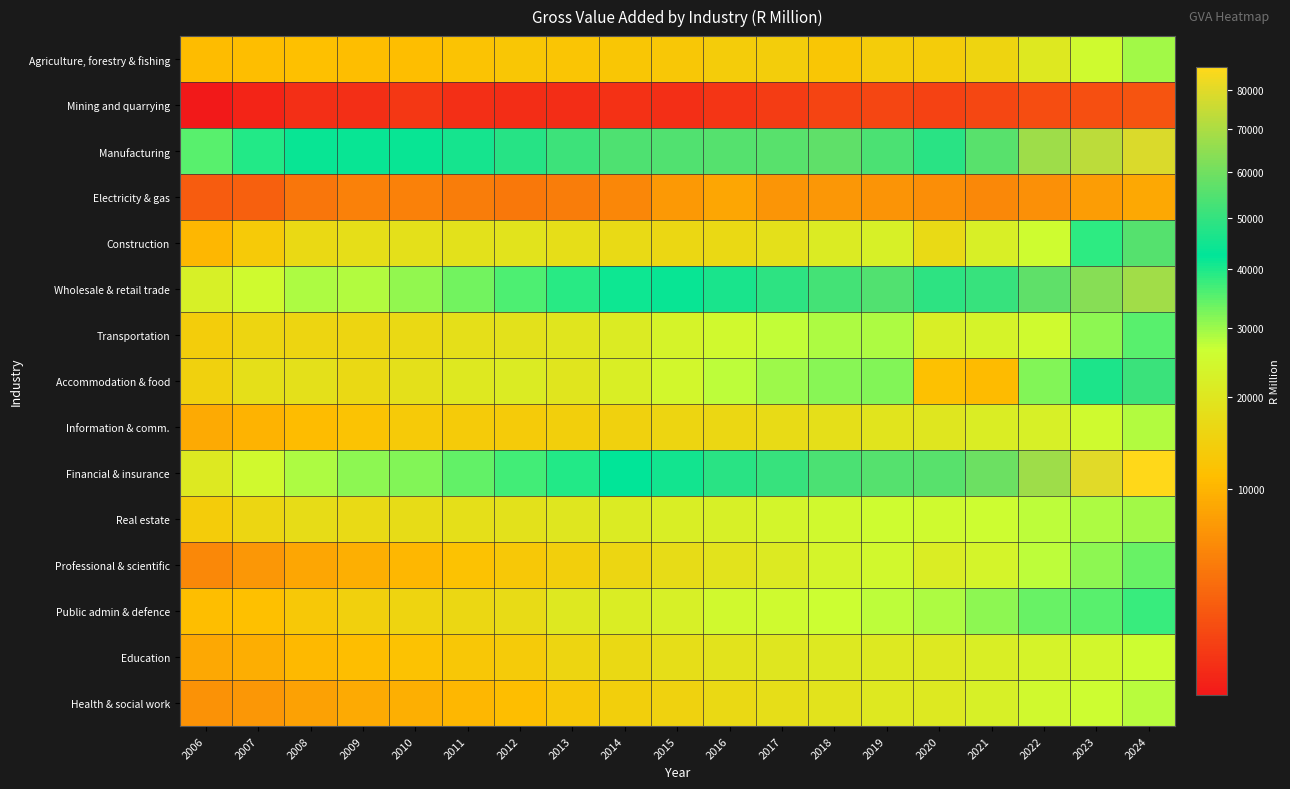

Reading left to right, list all the values displayed in this chart.

Agriculture, forestry & fishing: 2006=10935	2007=11168	2008=11583	2009=11322	2010=11215	2011=12246	2012=12824	2013=12570	2014=12779	2015=12931	2016=13864	2017=14161	2018=12821	2019=13864	2020=14103	2021=15706	2022=20320	2023=25571	2024=29355
Mining and quarrying: 2006=832	2007=880	2008=1038	2009=1041	2010=1173	2011=1041	2012=1000	2013=990	2014=1083	2015=1047	2016=1153	2017=1321	2018=1561	2019=1615	2020=1472	2021=1658	2022=1896	2023=1953	2024=2171
Manufacturing: 2006=35268	2007=39473	2008=43521	2009=43498	2010=43620	2011=45848	2012=47855	2013=51787	2014=54144	2015=54758	2016=55429	2017=55984	2018=56630	2019=53874	2020=48552	2021=56013	2022=67453	2023=73256	2024=78880
Electricity & gas: 2006=2528	2007=2758	2008=4136	2009=4980	2010=4939	2011=4706	2012=4306	2013=4722	2014=5503	2015=7063	2016=8390	2017=6739	2018=7001	2019=6666	2020=6093	2021=5609	2022=6310	2023=7538	2024=8654
Construction: 2006=10242	2007=13502	2008=16776	2009=17764	2010=18551	2011=18927	2012=19043	2013=17923	2014=16882	2015=16505	2016=16764	2017=18451	2018=21185	2019=22817	2020=17033	2021=22419	2022=25926	2023=38472	2024=55302
Wholesale & retail trade: 2006=22610	2007=25611	2008=28673	2009=28405	2010=30593	2011=33104	2012=36219	2013=38965	2014=41598	2015=43796	2016=46042	2017=49206	2018=52615	2019=54673	2020=48931	2021=50756	2022=57065	2023=63258	2024=68420
Transportation: 2006=14160	2007=15835	2008=15800	2009=15737	2010=16729	2011=18144	2012=18656	2013=19825	2014=21449	2015=23203	2016=25221	2017=27142	2018=28771	2019=28721	2020=22180	2021=23174	2022=25305	2023=31200	2024=34990
Accommodation & food: 2006=15016	2007=18328	2008=18645	2009=16731	2010=18629	2011=20290	2012=21197	2013=19827	2014=22002	2015=24270	2016=27537	2017=29784	2018=31648	2019=31714	2020=11633	2021=10719	2022=32082	2023=46491	2024=51287
Information & comm.: 2006=8902	2007=9965	2008=11103	2009=12217	2010=13352	2011=13611	2012=13775	2013=14398	2014=15000	2015=15950	2016=16557	2017=17224	2018=18154	2019=19388	2020=20093	2021=21588	2022=22494	2023=25495	2024=28249
Financial & insurance: 2006=20744	2007=24964	2008=28637	2009=31099	2010=31777	2011=34201	2012=36735	2013=39406	2014=42684	2015=45129	2016=48351	2017=50516	2018=53478	2019=55179	2020=55562	2021=58829	2022=67711	2023=80167	2024=86130
Real estate: 2006=13864	2007=16136	2008=17520	2009=16888	2010=17652	2011=18235	2012=18802	2013=20042	2014=21169	2015=21930	2016=22825	2017=23924	2018=24924	2019=25756	2020=25357	2021=26042	2022=27544	2023=28662	2024=29654
Professional & scientific: 2006=5622	2007=6864	2008=8534	2009=9552	2010=10411	2011=11851	2012=13207	2013=14624	2014=16251	2015=17474	2016=19048	2017=21098	2018=23524	2019=24839	2020=21792	2021=23838	2022=27772	2023=31095	2024=34128
Public admin & defence: 2006=11181	2007=11521	2008=13212	2009=14705	2010=15498	2011=16483	2012=17327	2013=20385	2014=21704	2015=22783	2016=25092	2017=25618	2018=26583	2019=27485	2020=28860	2021=31282	2022=34117	2023=35073	2024=37718
Education: 2006=8555	2007=9242	2008=10544	2009=11338	2010=11934	2011=12837	2012=13804	2013=15767	2014=16635	2015=17762	2016=19088	2017=19903	2018=20771	2019=20833	2020=20841	2021=21846	2022=23254	2023=24232	2024=26101
Health & social work: 2006=6410	2007=6969	2008=7871	2009=8903	2010=9446	2011=10269	2012=11179	2013=13140	2014=14489	2015=15305	2016=16653	2017=18006	2018=19243	2019=20305	2020=20622	2021=22540	2022=25008	2023=26009	2024=28171